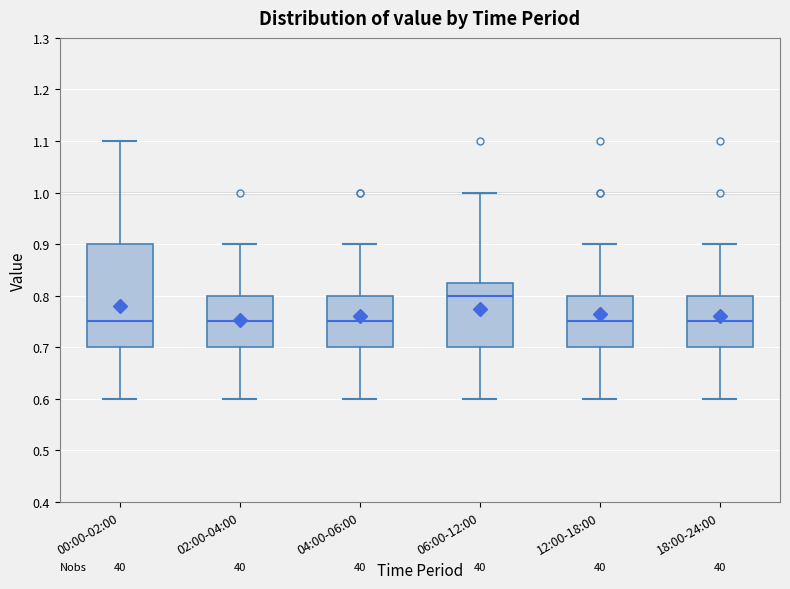

Reading left to right, read every box against the y-axis: the position of its median line, the range the box covers, and the ends of its whiskers. The values are not printed on the chart, so give them approximately, as read against the axis.

00:00-02:00: median 0.75, box 0.70 to 0.90, whiskers 0.60 to 1.10
02:00-04:00: median 0.75, box 0.70 to 0.80, whiskers 0.60 to 0.90
04:00-06:00: median 0.75, box 0.70 to 0.80, whiskers 0.60 to 0.90
06:00-12:00: median 0.80, box 0.70 to 0.83, whiskers 0.60 to 1.00
12:00-18:00: median 0.75, box 0.70 to 0.80, whiskers 0.60 to 0.90
18:00-24:00: median 0.75, box 0.70 to 0.80, whiskers 0.60 to 0.90